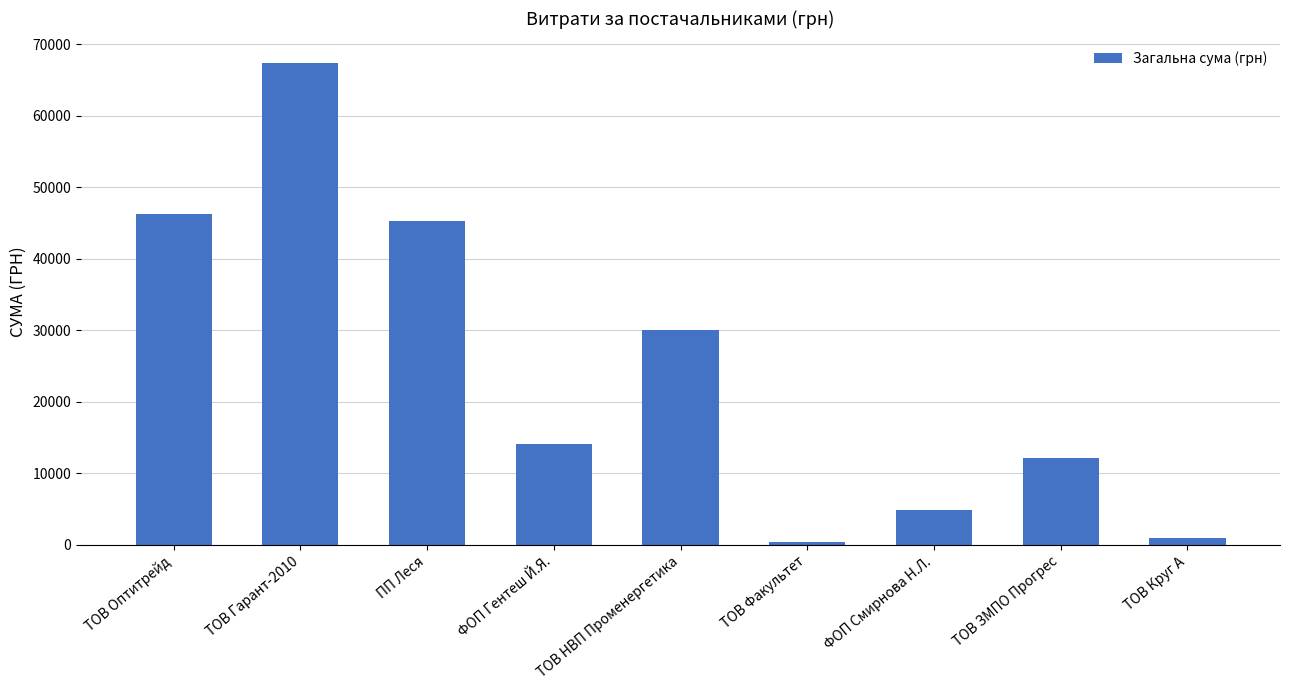

Which category has the highest value across all series?

ТОВ Гарант-2010